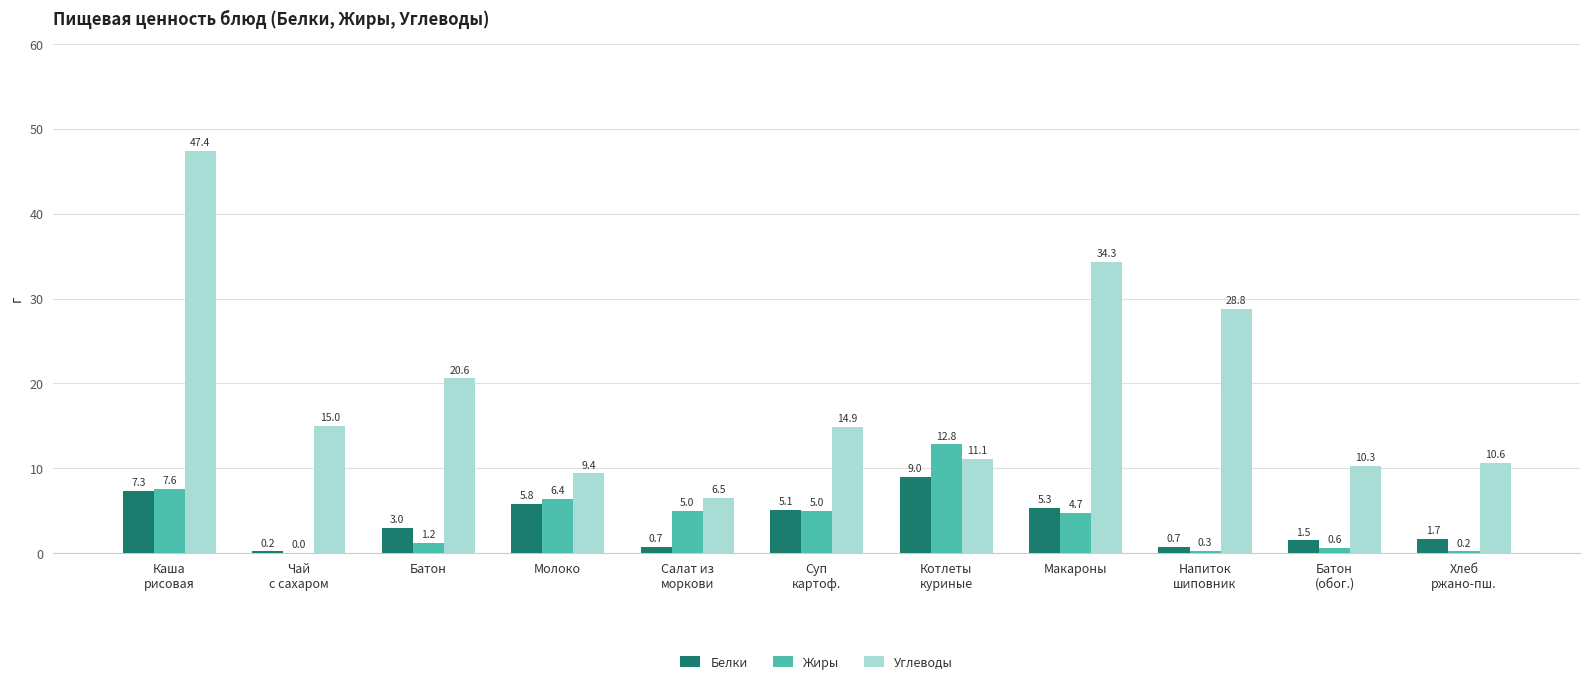

What are all the series names shown in the legend?

Белки, Жиры, Углеводы